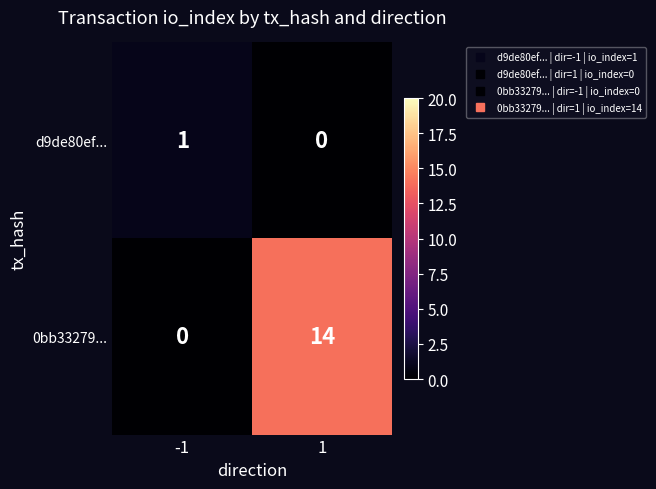

Is it true that 0bb33279... equals -9 at -1?

False